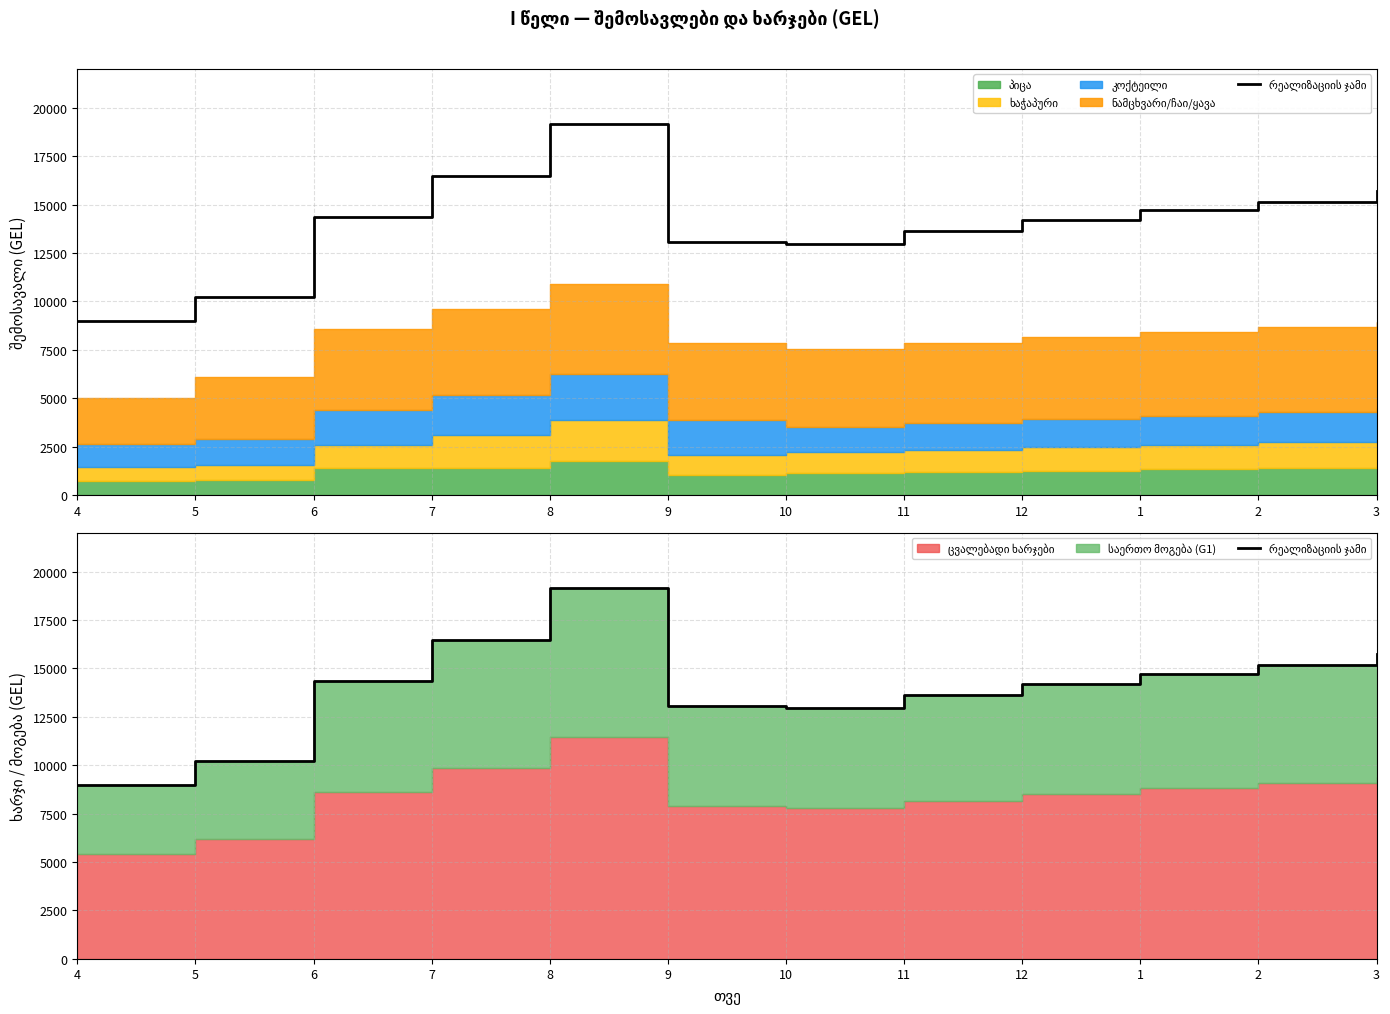

Is it true that the value at 4 is 13995?

False